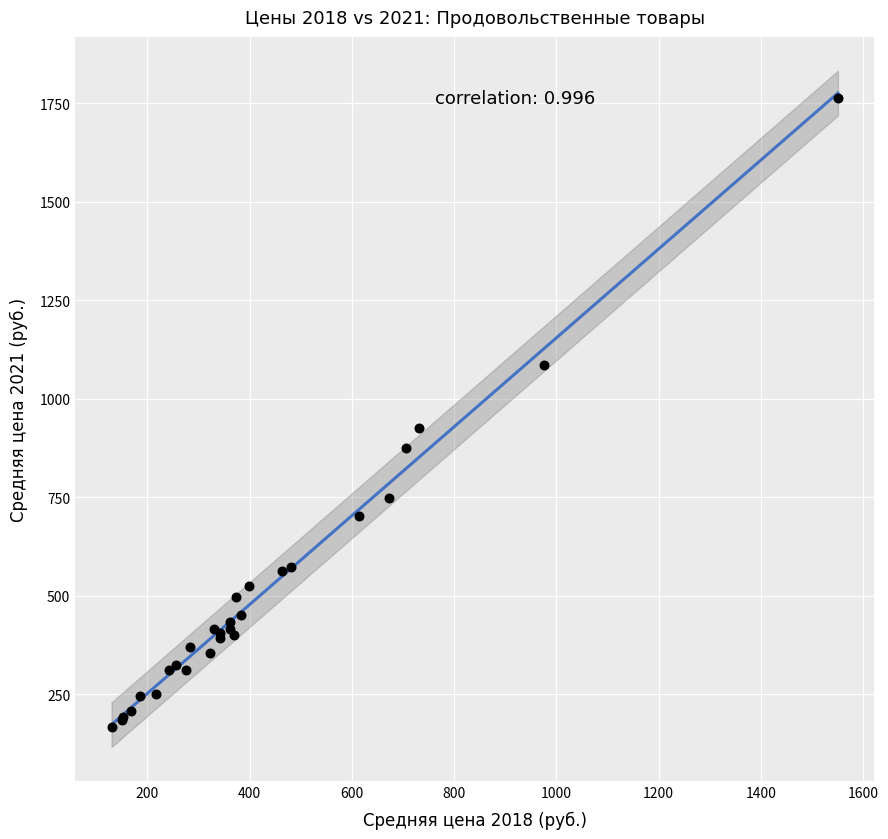

What Y value in the scatter plot is closest to 965?

926.0